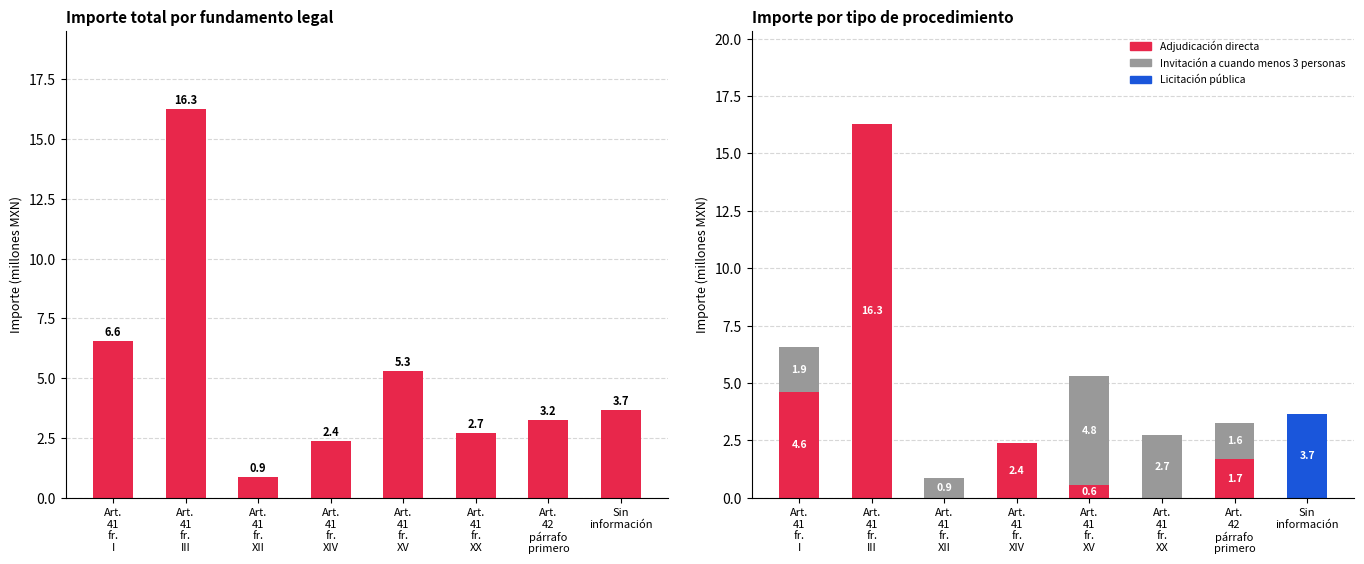

What is the label of the 2nd bar from the left?

Art.
41
fr.
III